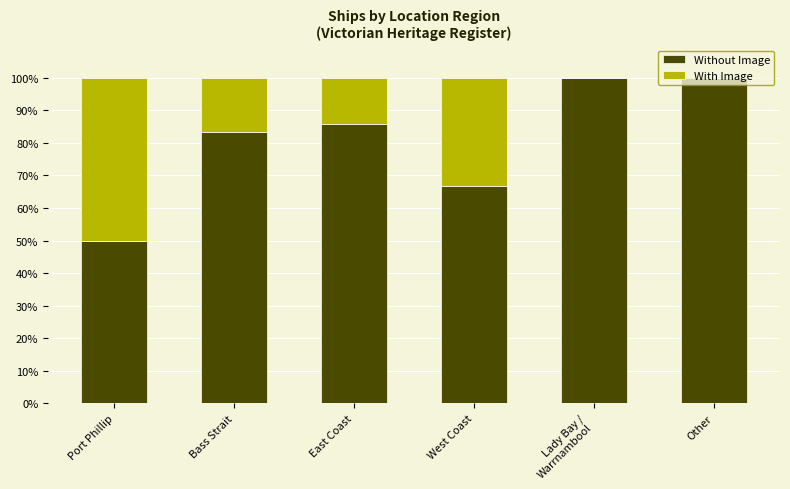

What is the highest value of the Without Image series?

100.0